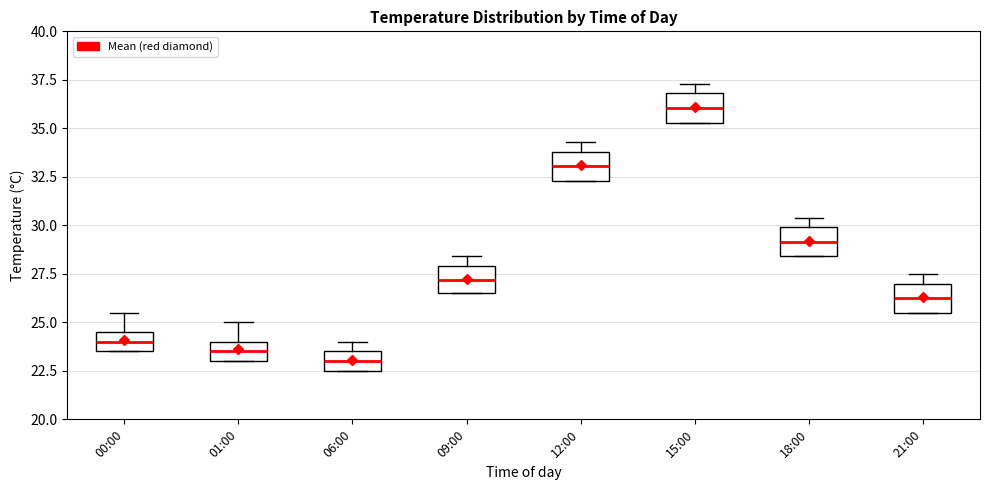

Reading left to right, transcribe this box plot: for each box, give where its median line is, the range the box spans, and where its two whiskers end, as read against the y-axis. The values are not printed on the chart, so give them approximately, as read against the axis.

00:00: median 24.0, box 23.5 to 24.5, whiskers 23.5 to 25.5
01:00: median 23.5, box 23.0 to 24.0, whiskers 23.0 to 25.0
06:00: median 23.0, box 22.5 to 23.5, whiskers 22.5 to 24.0
09:00: median 27.0, box 26.5 to 28.0, whiskers 26.5 to 28.5
12:00: median 33.0, box 32.5 to 34.0, whiskers 32.5 to 34.5
15:00: median 36.0, box 35.5 to 37.0, whiskers 35.5 to 37.5
18:00: median 29.0, box 28.5 to 30.0, whiskers 28.5 to 30.5
21:00: median 26.5, box 25.5 to 27.0, whiskers 25.5 to 27.5